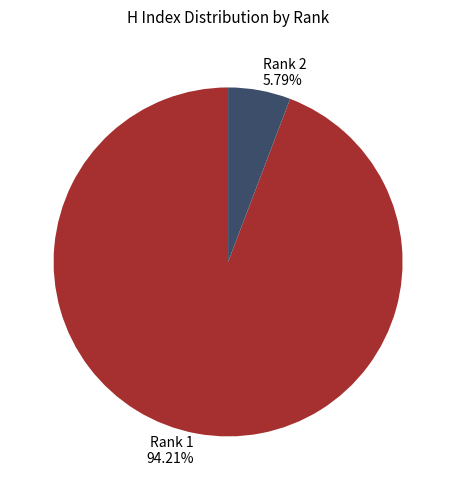

To the nearest percent, what is the difference between the largest and smallest slice percentages?

88%